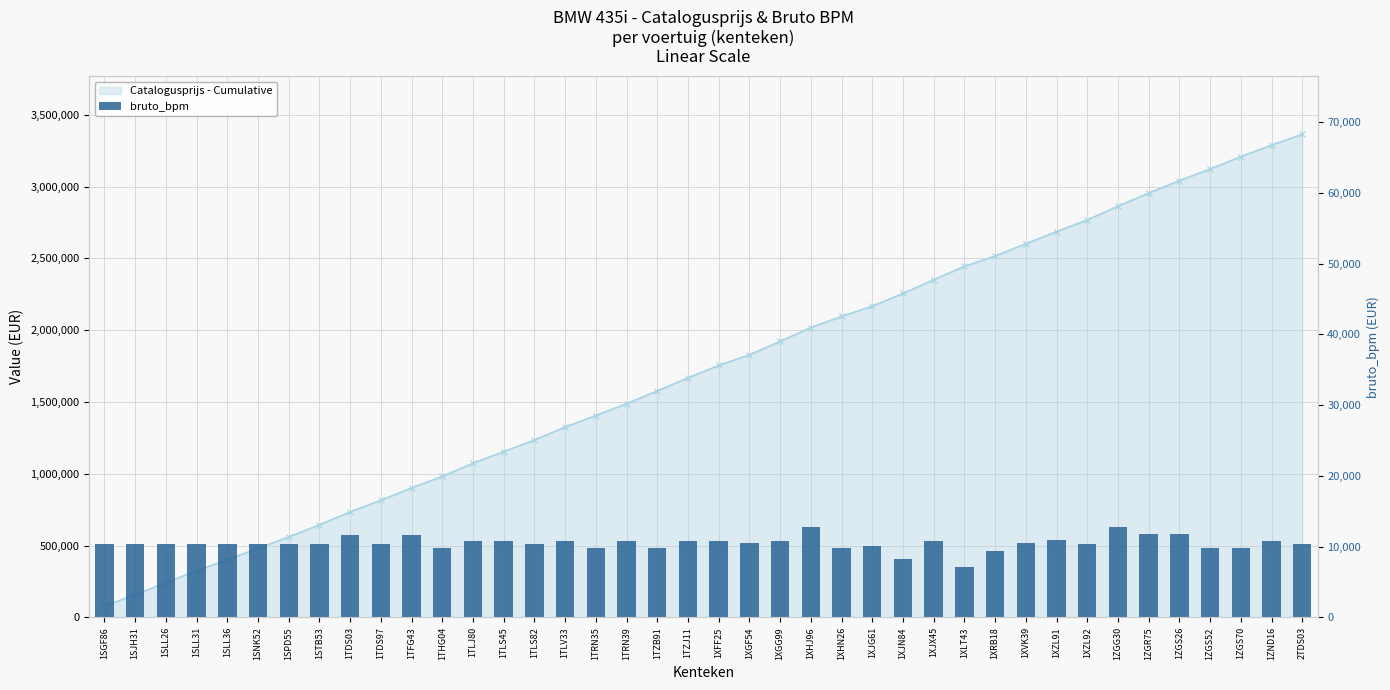

True or false: bruto_bpm has a value of 10361 at 1SLL31.

True